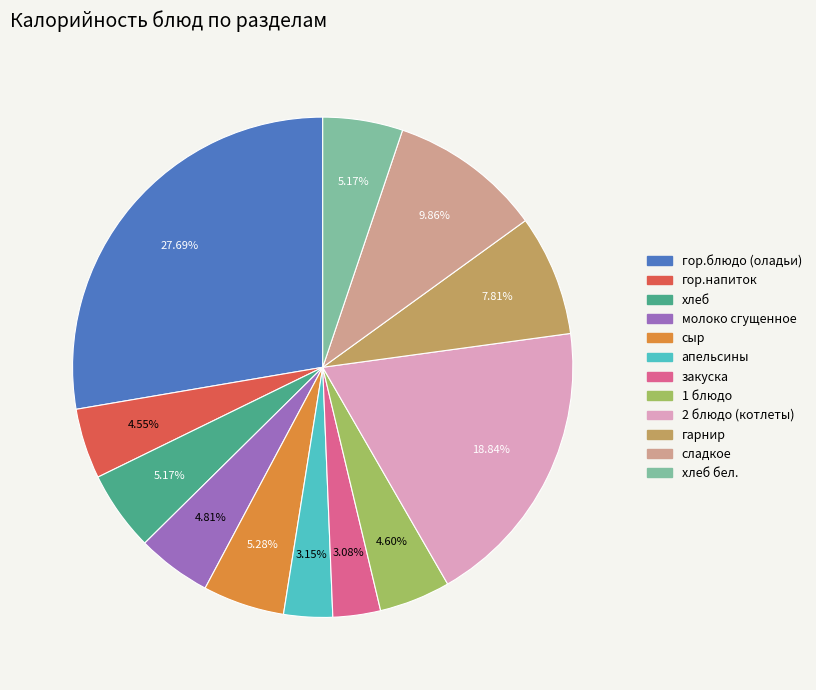

Does any single category account for the majority?

No